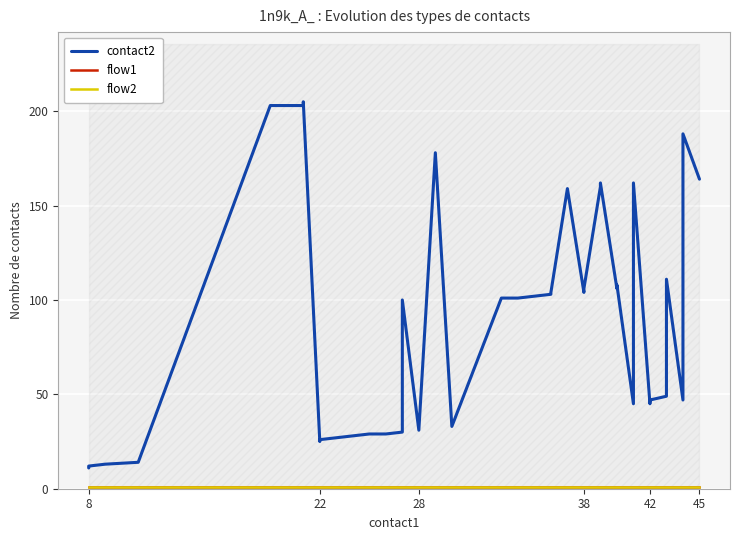

At which label is flow2 closest to 1?

8